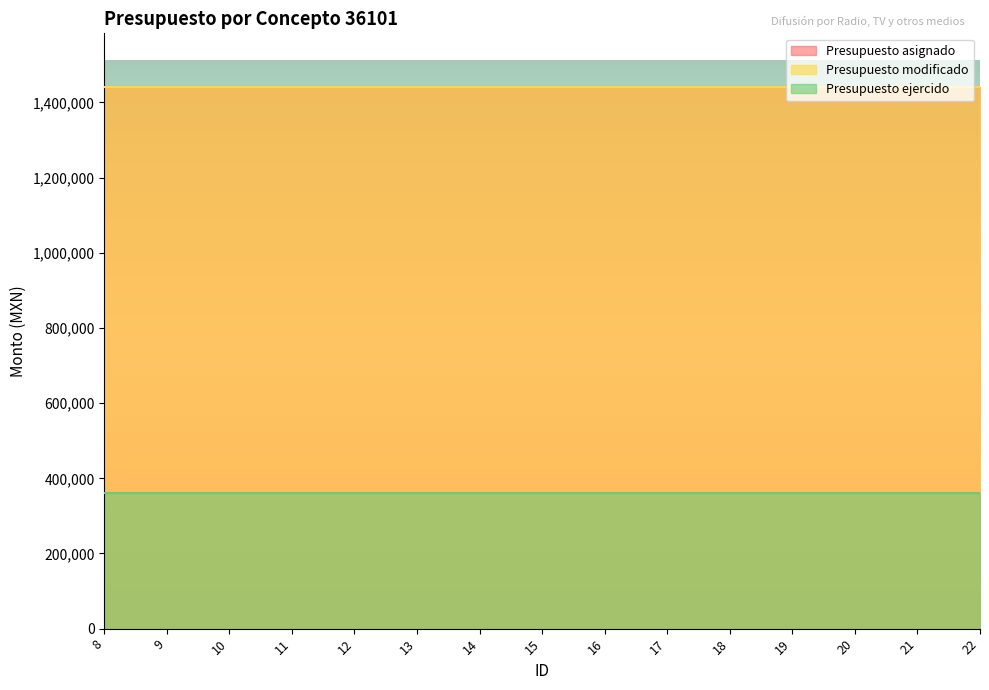

At how many categories does at least one series exceed 1304721?

15